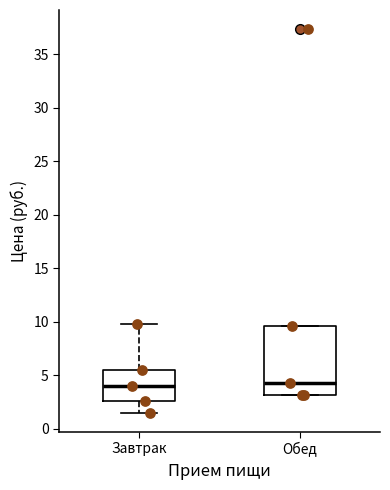

Reading left to right, read every box against the y-axis: the position of its median line, the range the box covers, and the ends of its whiskers. The values are not printed on the chart, so give them approximately, as read against the axis.

Завтрак: median 4.0, box 2.5 to 5.5, whiskers 1.5 to 10.0
Обед: median 4.5, box 3.0 to 9.5, whiskers 3.0 to 9.5